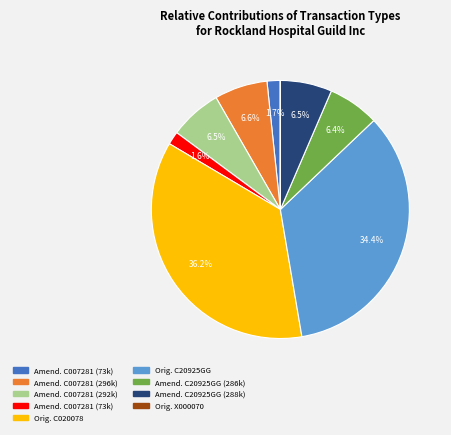

Is there a majority slice in this chart?

No